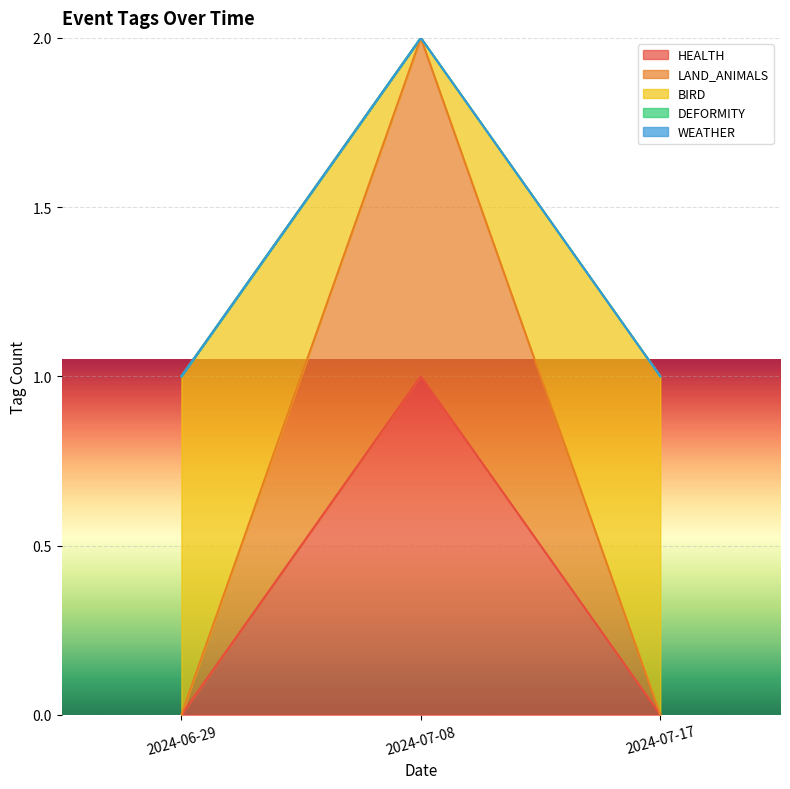

True or false: LAND_ANIMALS has a value of 0 at 2024-07-17.

True